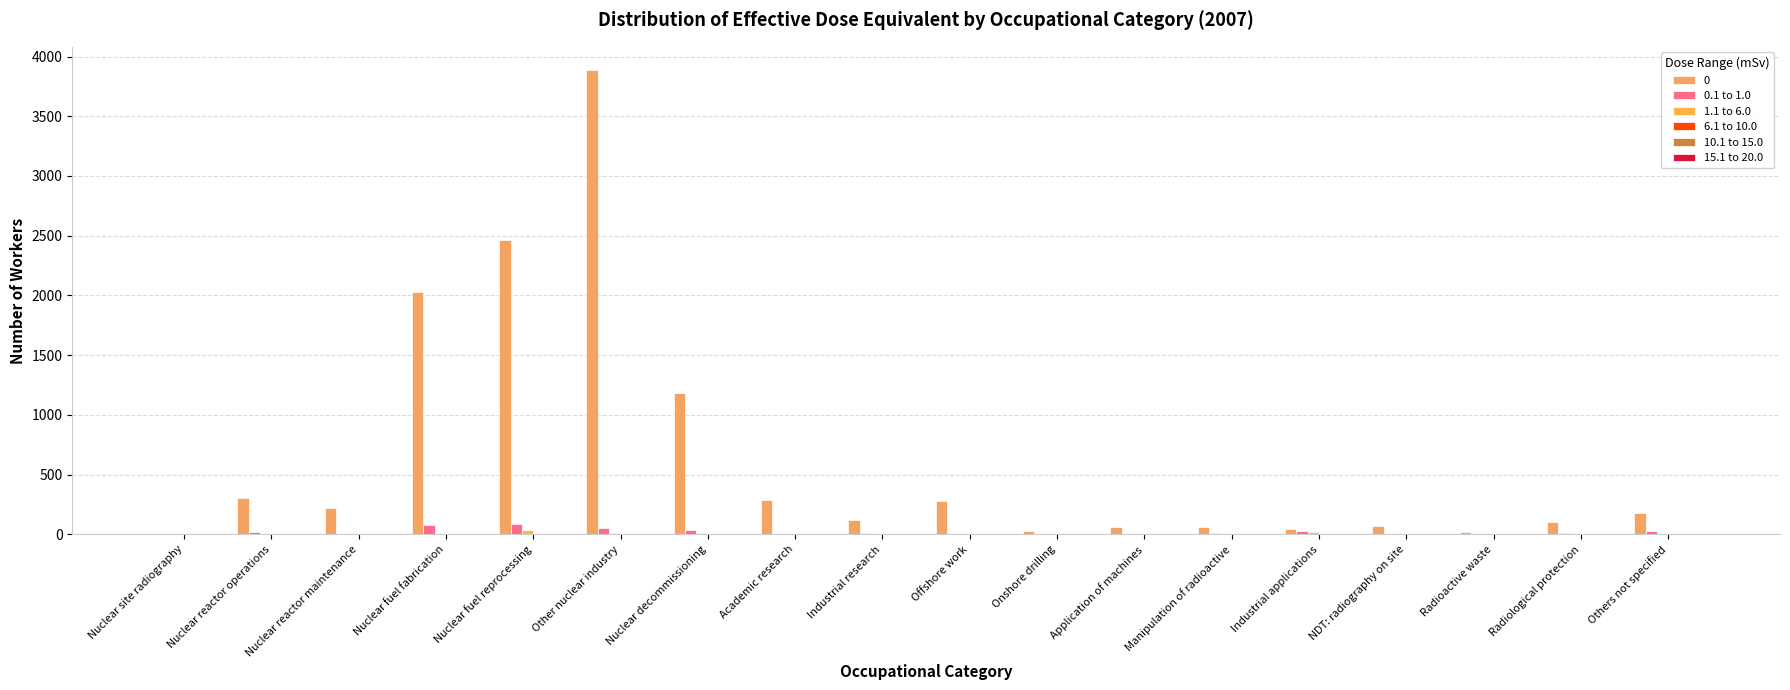

How many groups of bars are there?

18